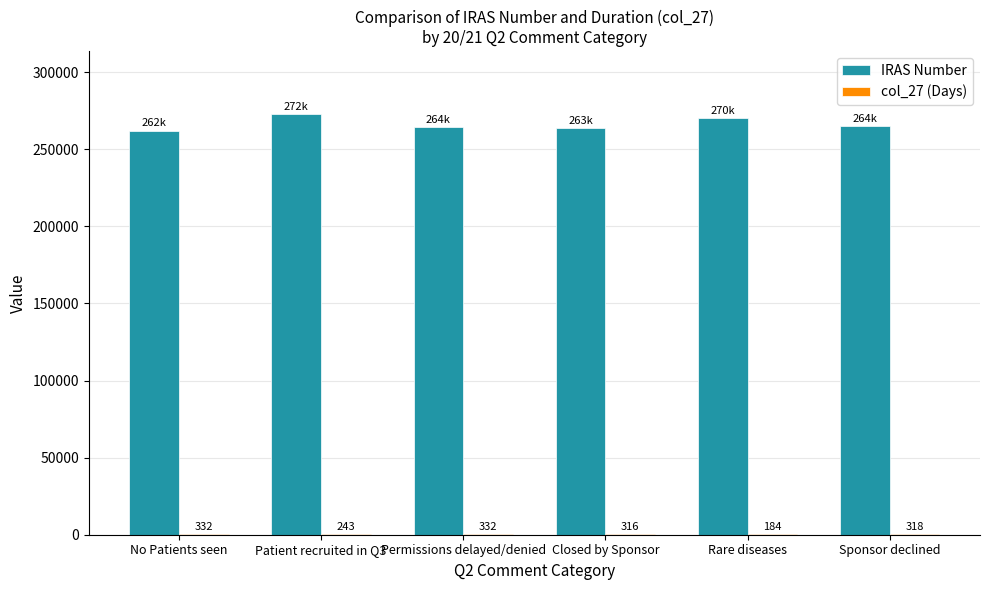

What is the sum of the IRAS Number values at No Patients seen and Sponsor declined?

527198